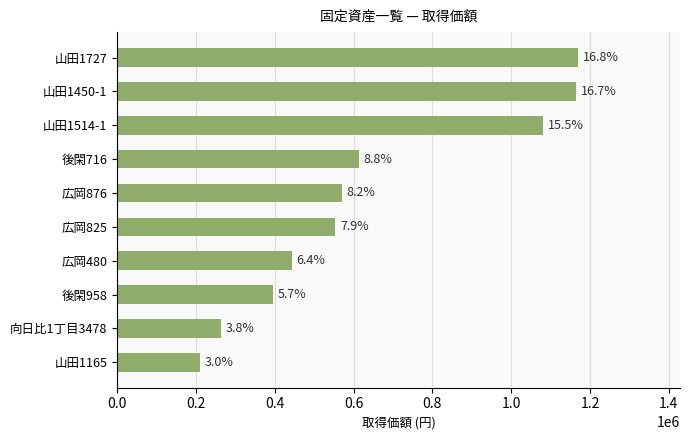

What is the difference between the second highest and minimum values?

954024